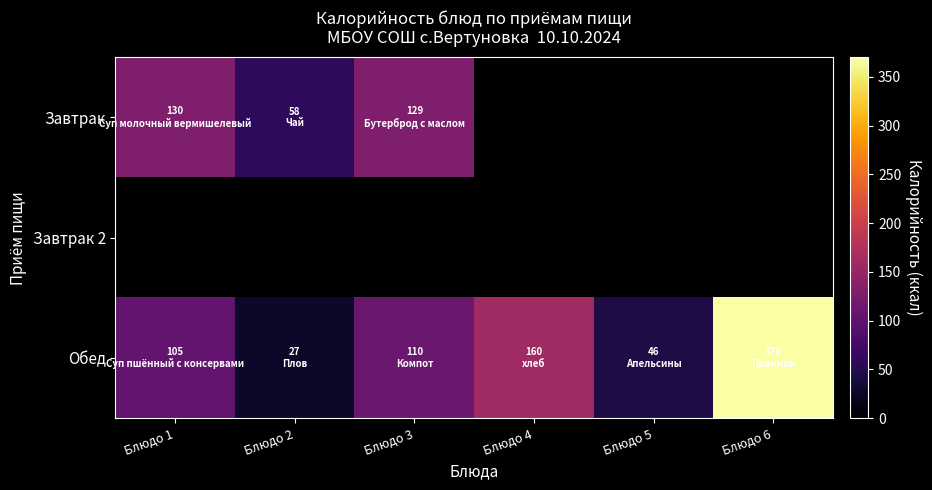

Is it true that Обед equals 27.0 at Блюдо 2?

True